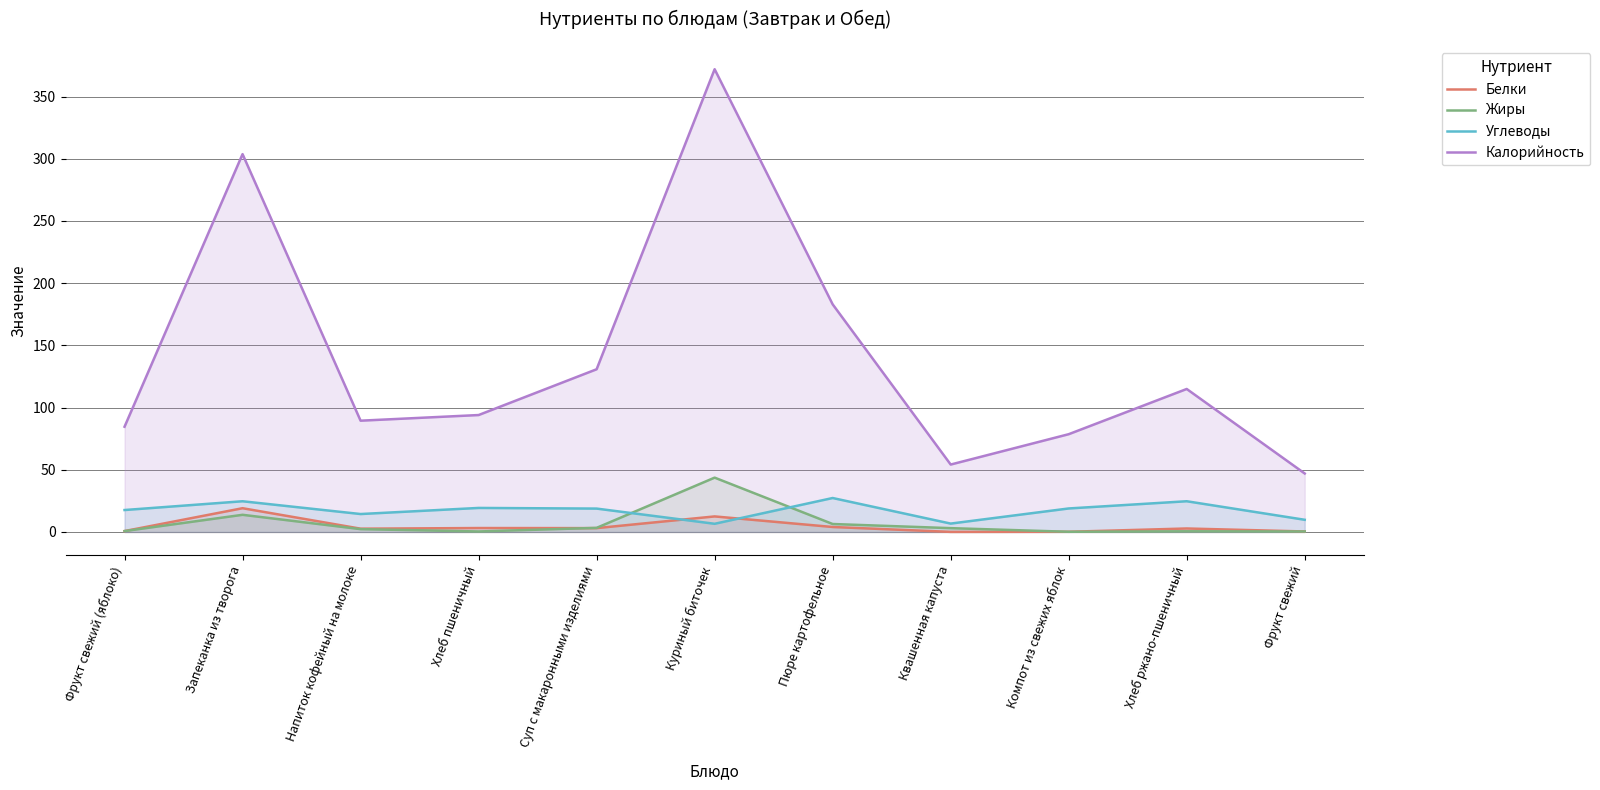

Reading right to left, what are all the values shown in this chart?

Белки: 0.4	2.8	0.2	0.1	4.0	12.5	3.1	3.2	2.6	19.1	0.7
Жиры: 0.4	0.6	0.2	3.1	6.4	43.7	3.3	0.4	2.3	13.8	0.7
Углеводы: 9.8	24.7	18.9	6.7	27.3	6.6	18.8	19.3	14.4	24.7	17.6
Калорийность: 47.0	115.0	78.6	54.2	183.0	372.0	130.8	94.0	89.5	303.7	84.6